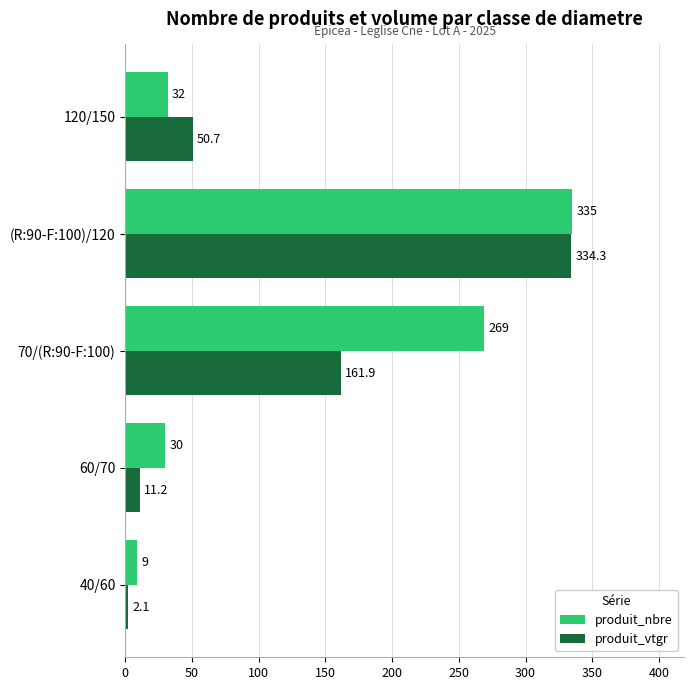

Which series has the largest range (max minus min)?

produit_vtgr